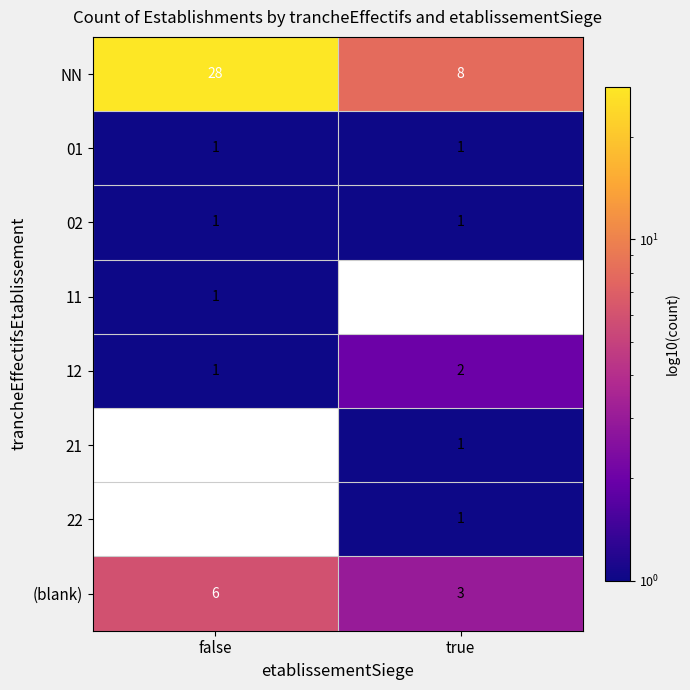

Which has a higher value, true or false?

false